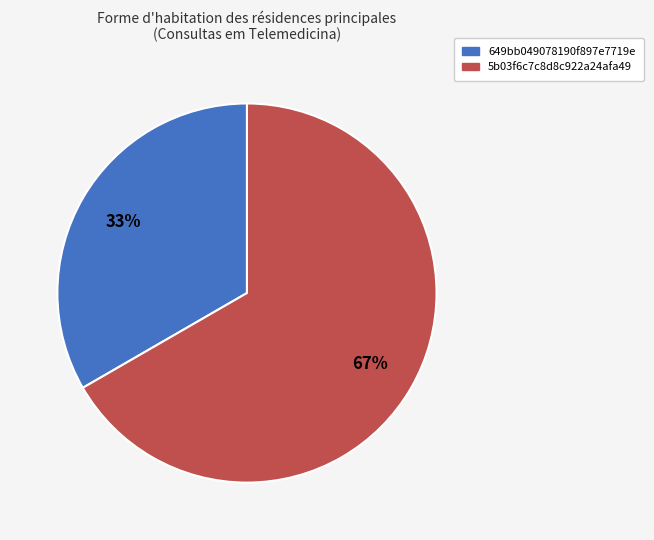

Which slice is the largest?

5b03f6c7c8d8c922a24afa49